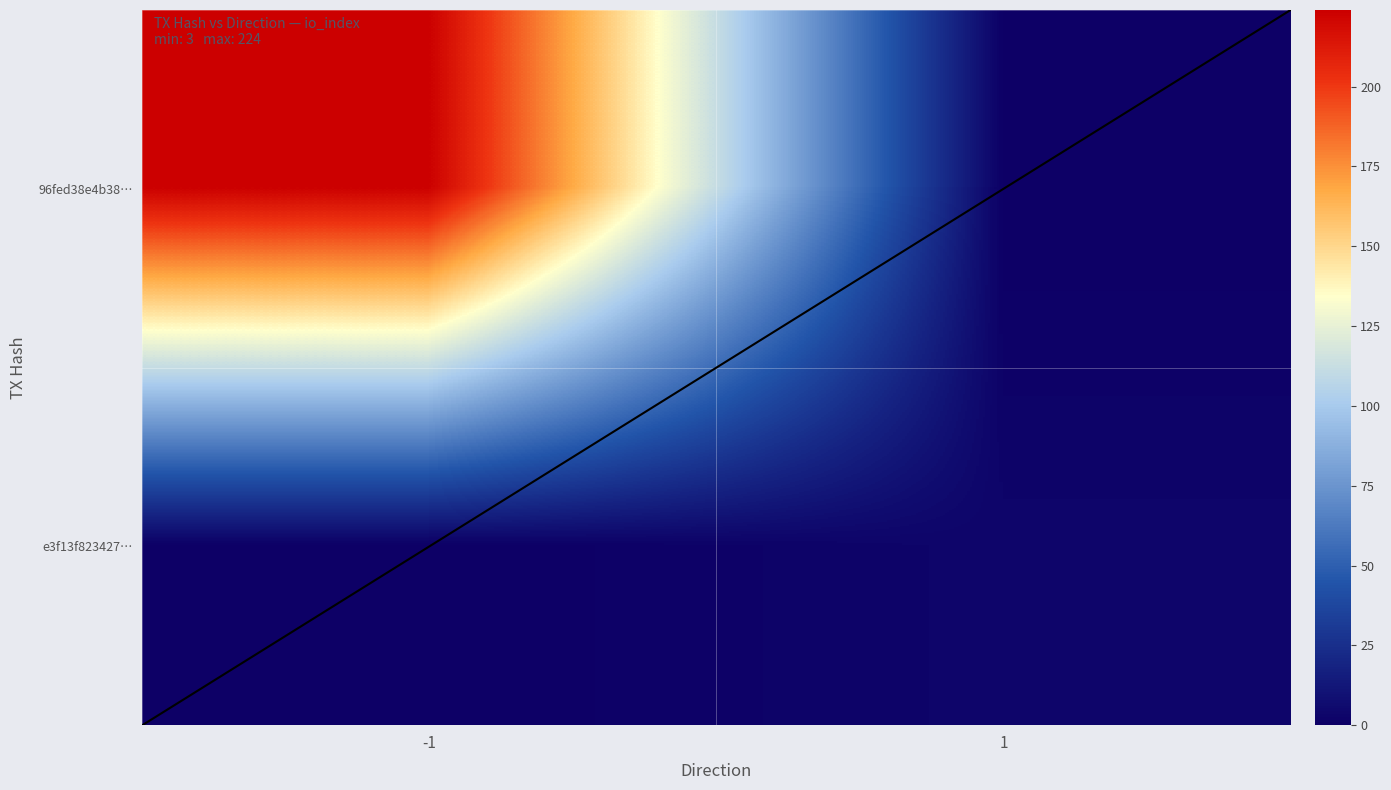

Read the e3f13f823427db3f63f2e4d77ca7914567862a0 value at direction.

1